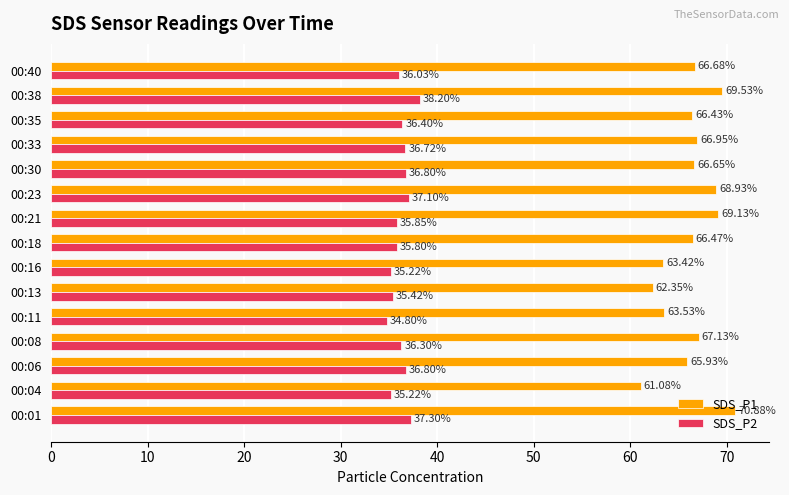

How many data points in SDS_P2 are above 36?

9